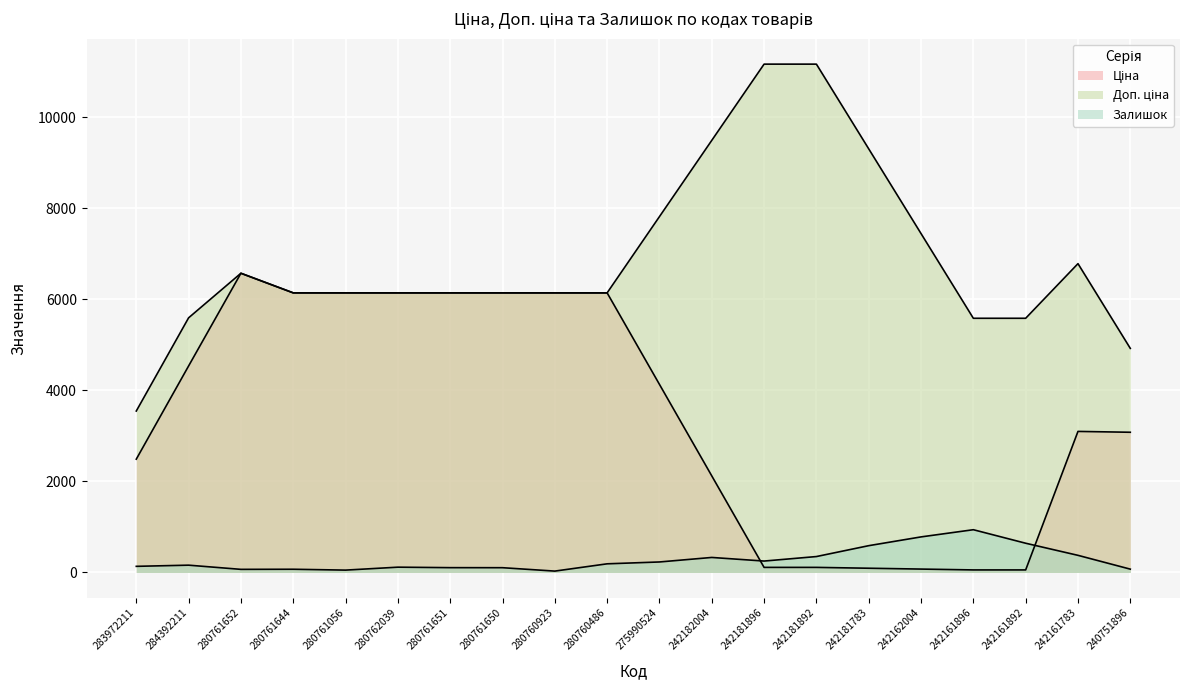

True or false: Залишок and Ціна intersect in this chart.

True